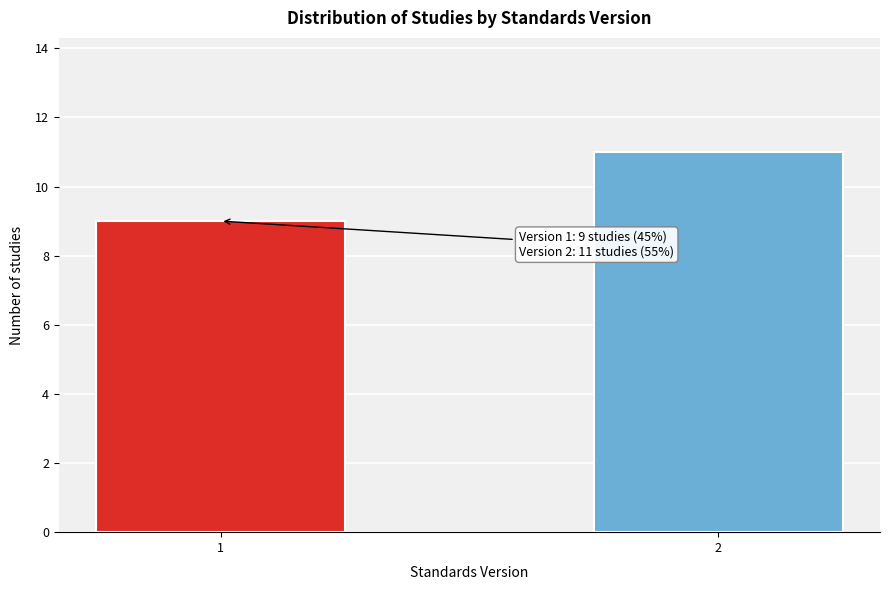

Reading right to left, extract all data points from this chart.

11	9